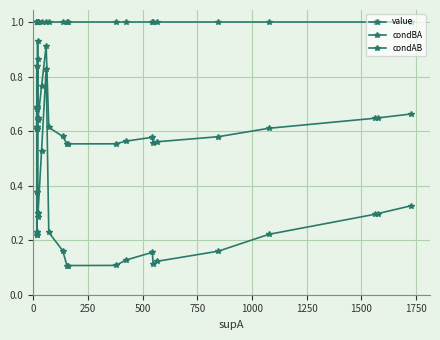

At how many categories does at least one series exceed 0?

27